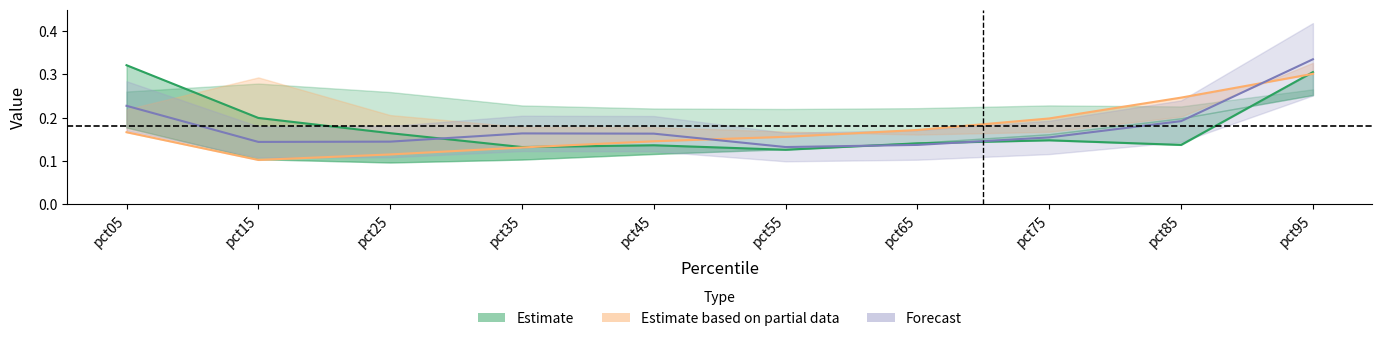

At which category is the sum across all series the highest?

pct95